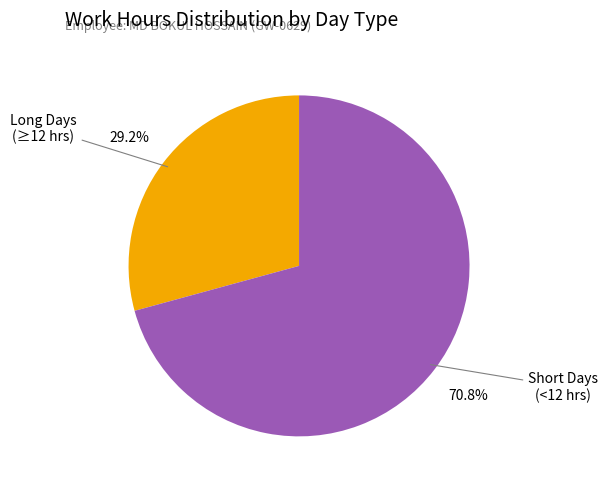

Does any single category account for the majority?

Yes